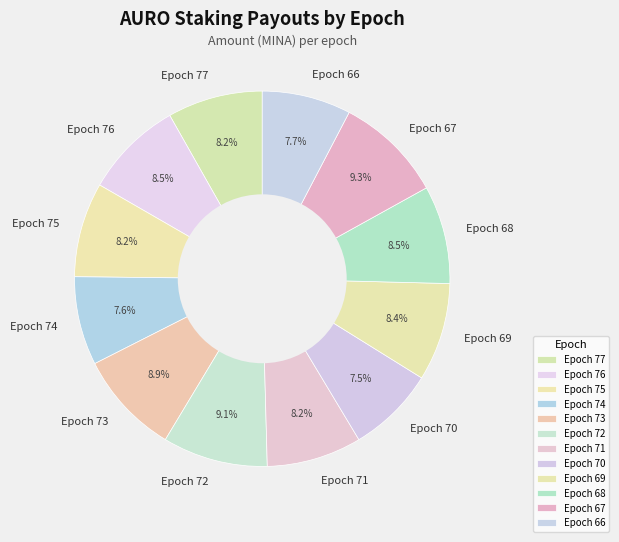

The Epoch 68 slice represents 15% of the pie. True or false?

False